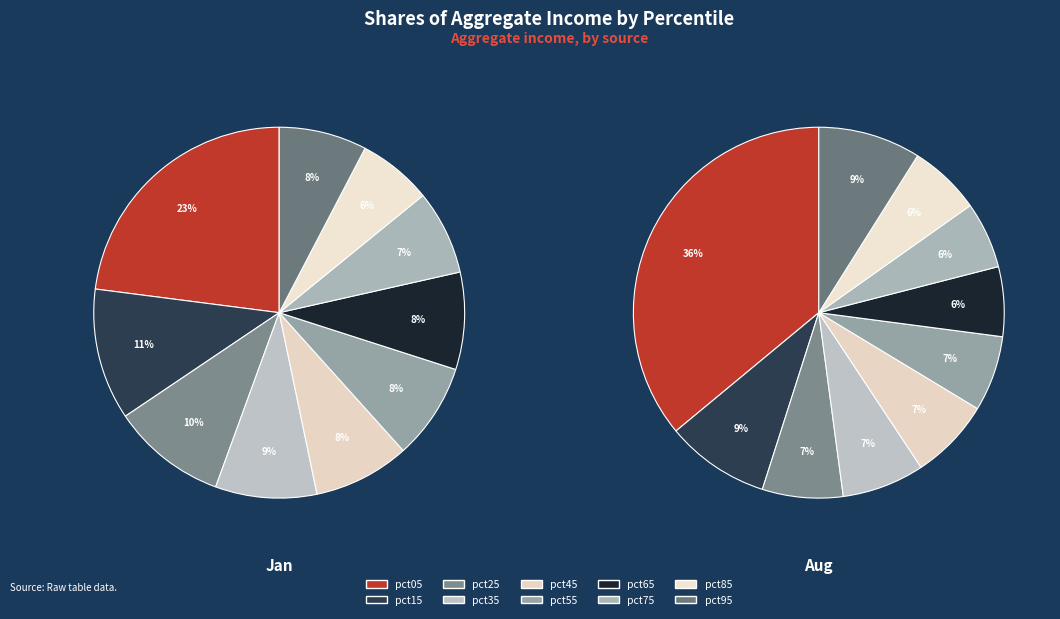

Do 9 and 8 together represent more than half of the pie?

No